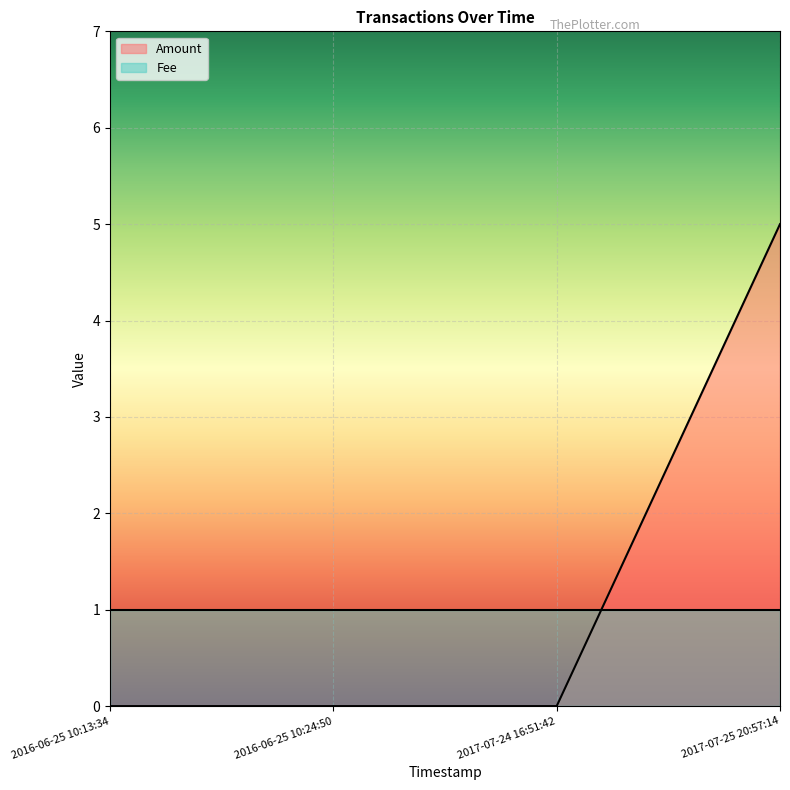

What is the label of the 1st point from the left?

2016-06-25 10:13:34